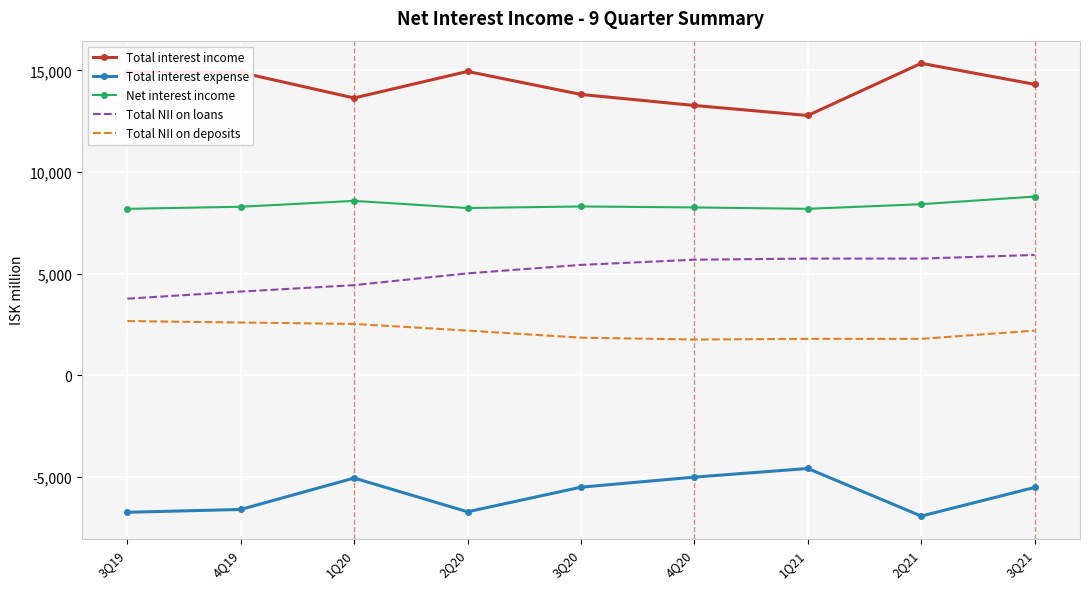

The value of Total NII on loans at 2Q21 is 3126. True or false?

False